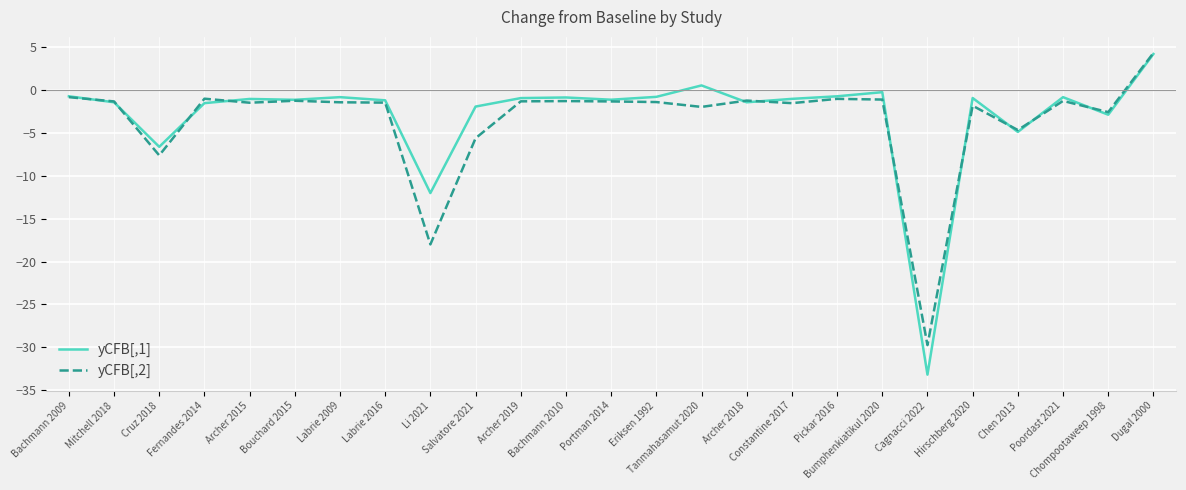

What is the smallest value displayed?

-33.2